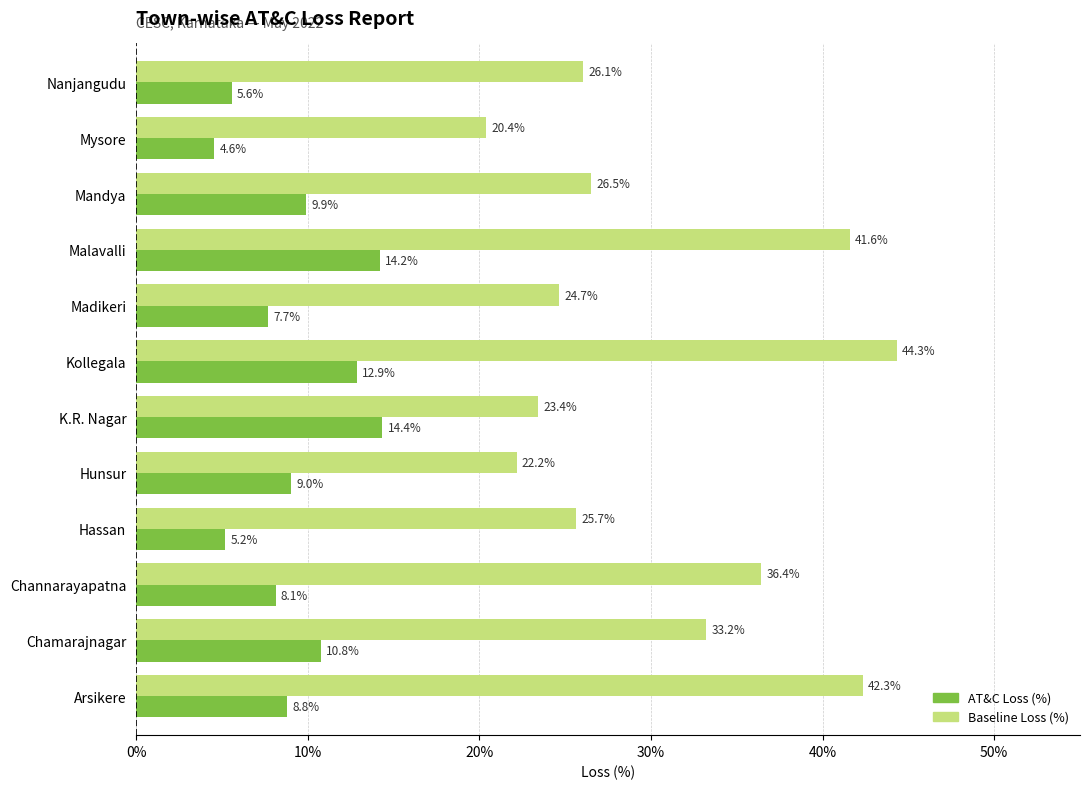

What is the minimum value shown in the chart?

4.6